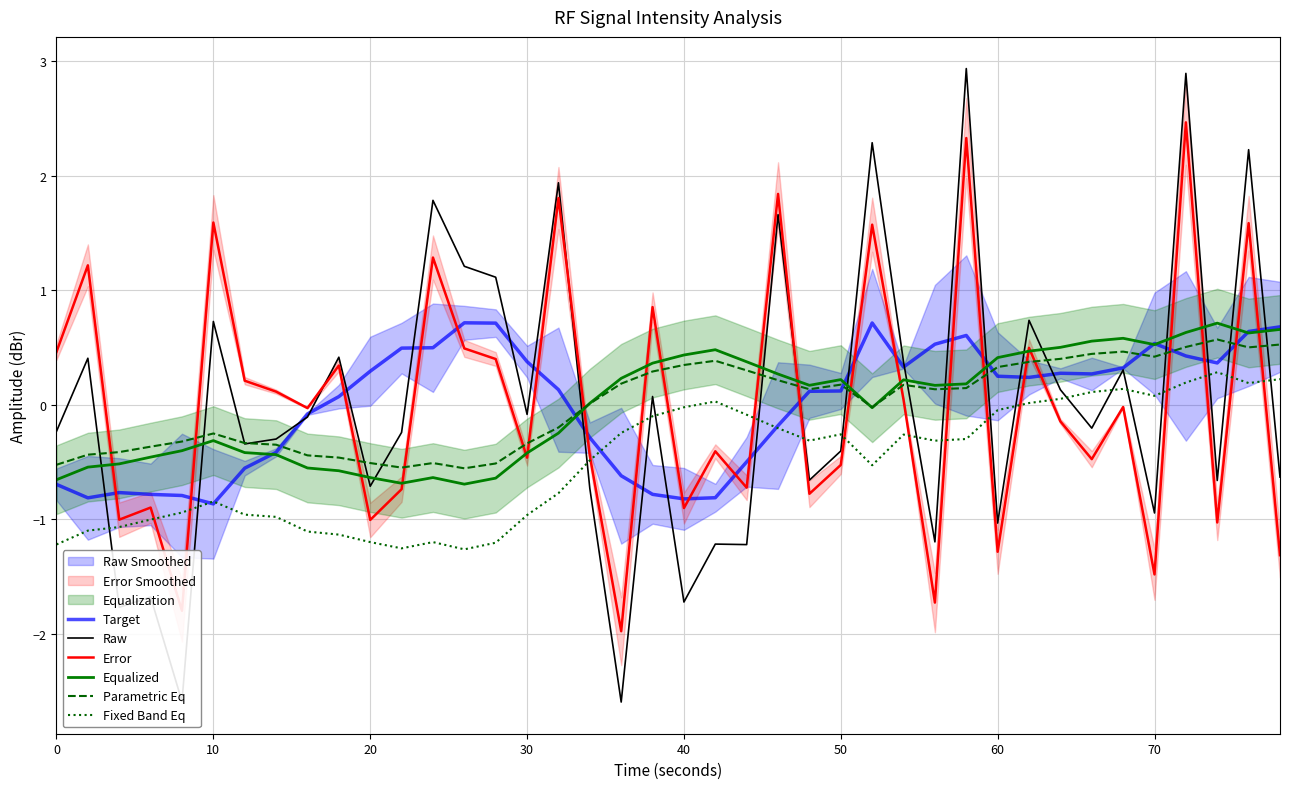

True or false: Error has a value of 0.5 at 0.

True